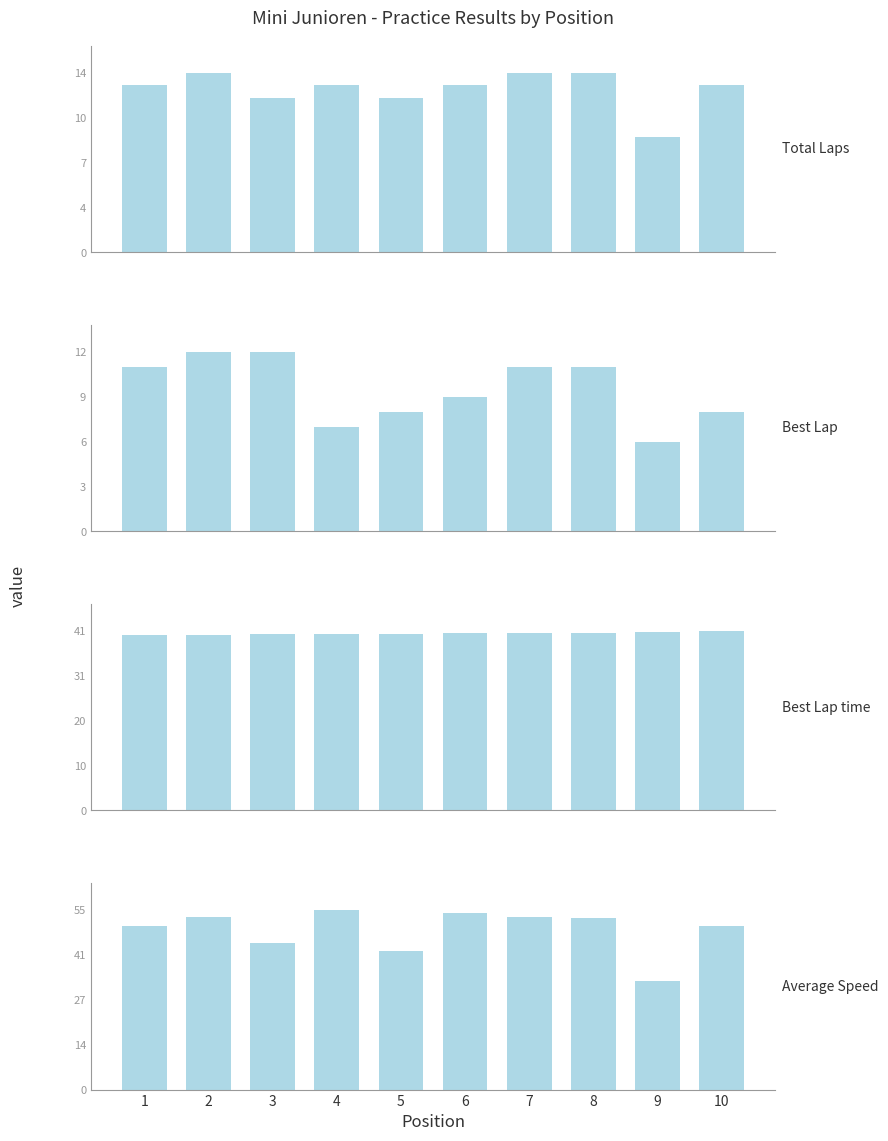

At which label is Total Laps closest to 11?

3